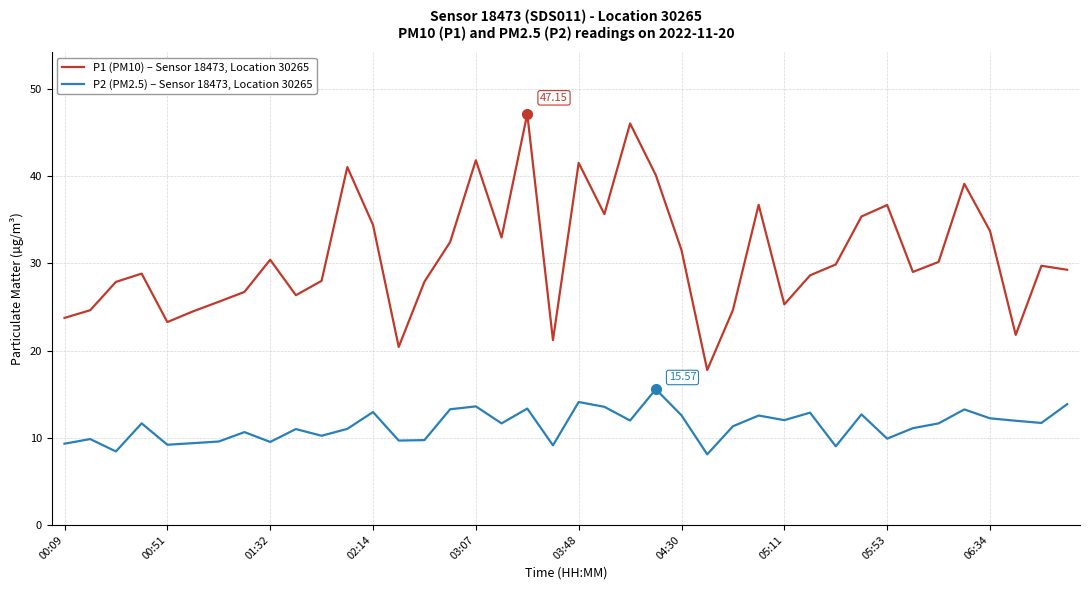

Which series has the largest total across all categories?

P1 (PM10) – Sensor 18473, Location 30265